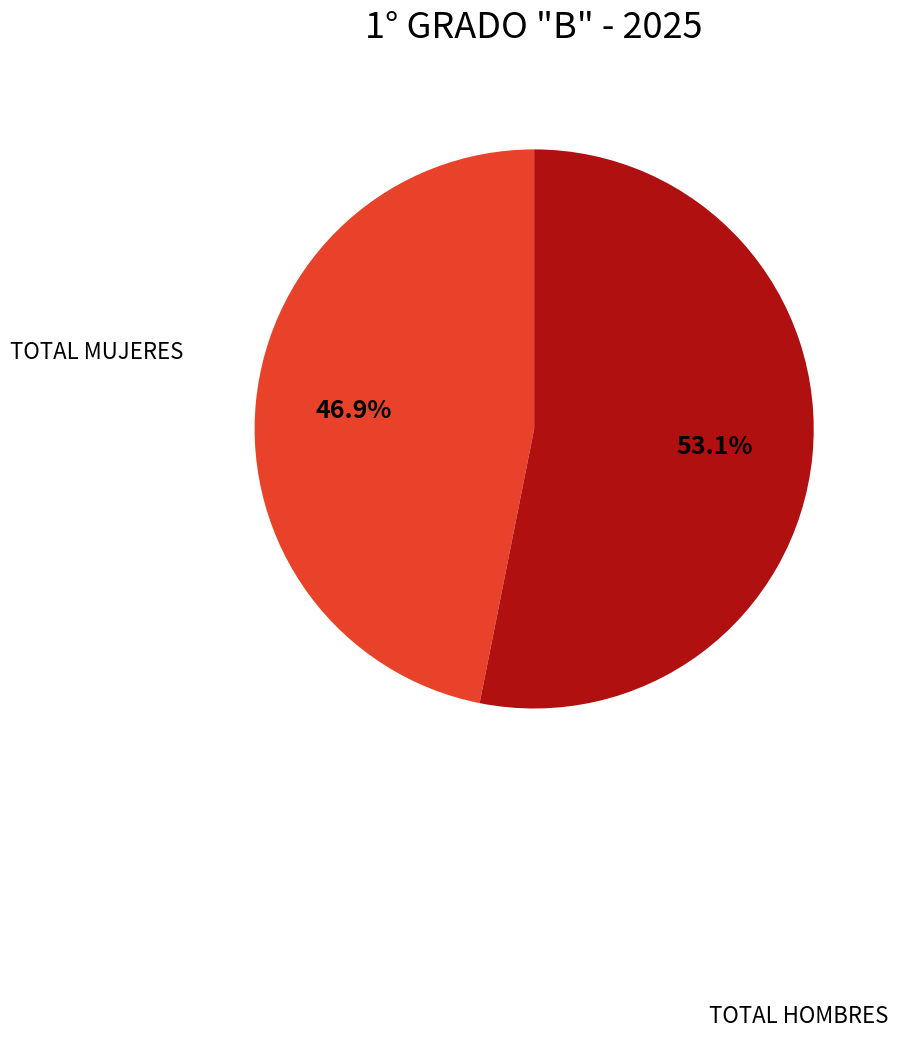

Is there any slice that represents more than half of the pie?

Yes